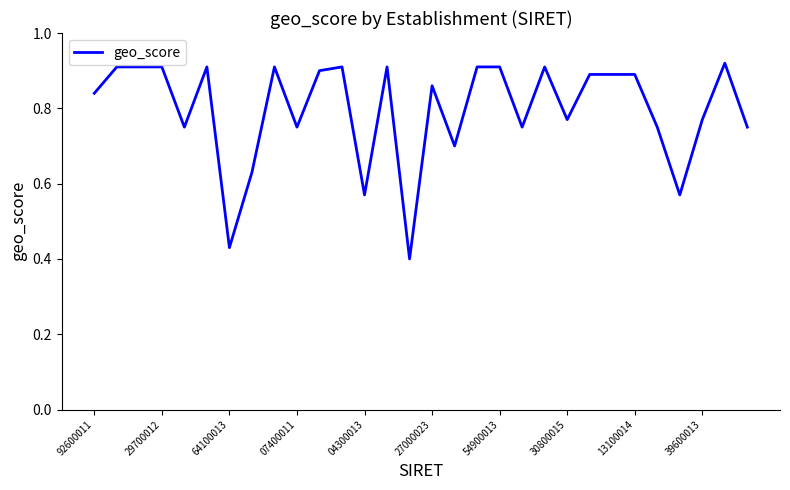

The chart shows a value of 0.2 at 39600013. True or false?

False